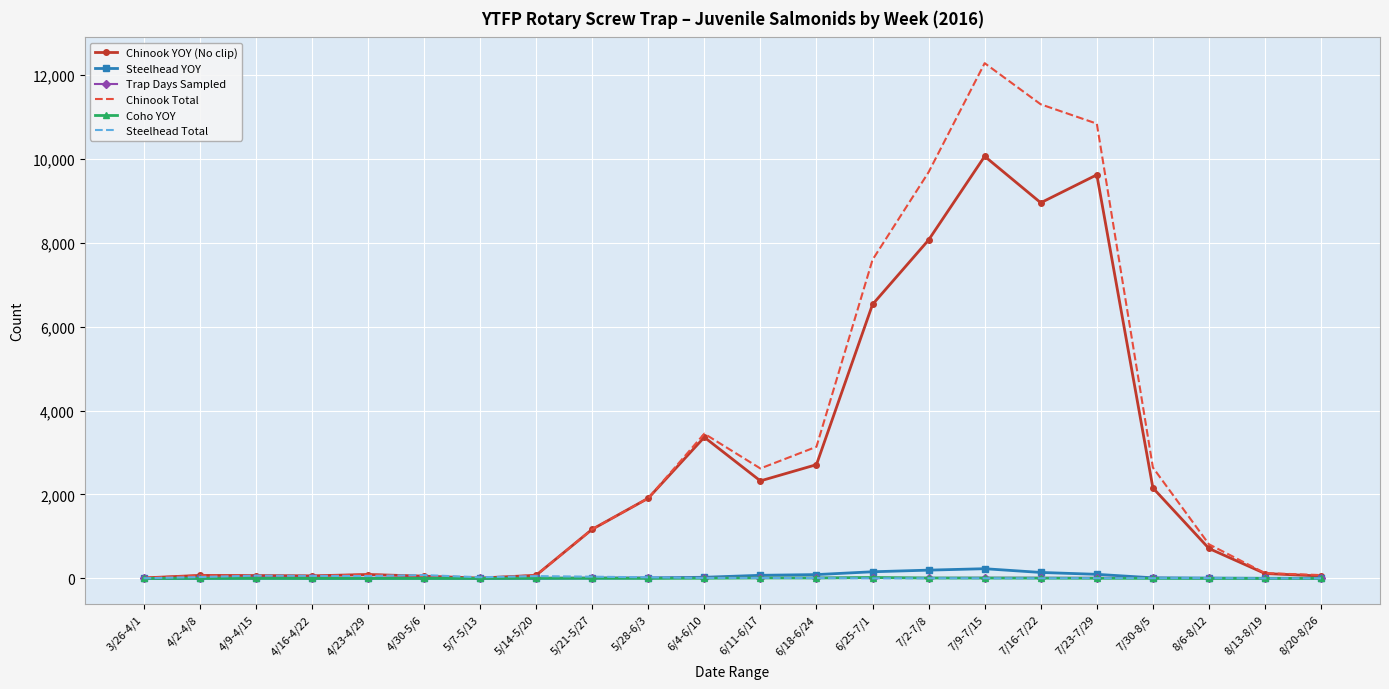

At how many categories does at least one series exceed 10486?

3